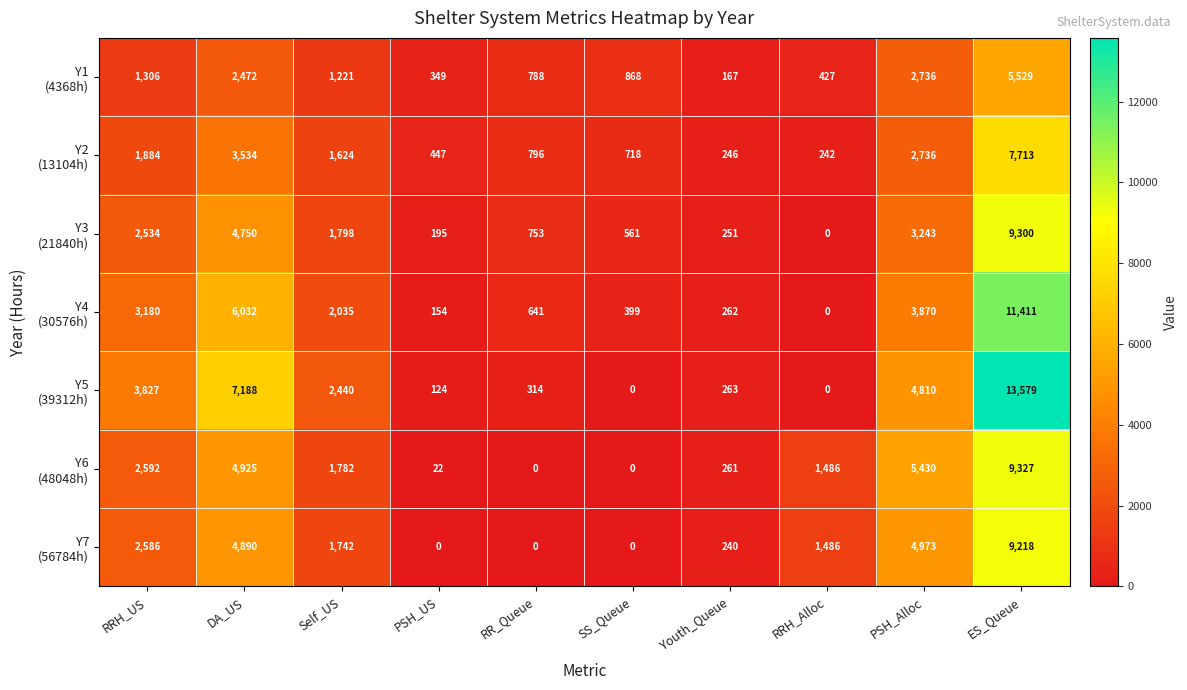

At which category is the sum across all series the highest?

ES_Queue